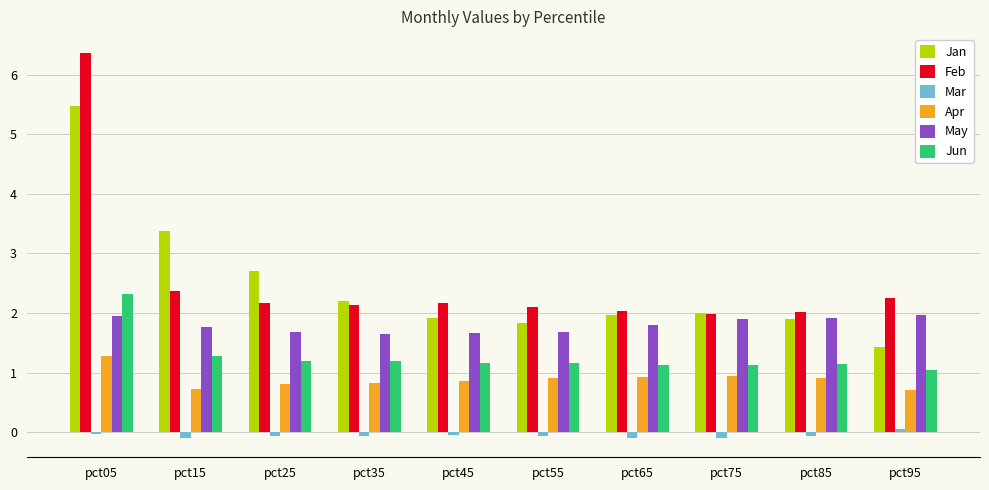

What is the value of the Mar bar at the 5th from the left?

-0.1